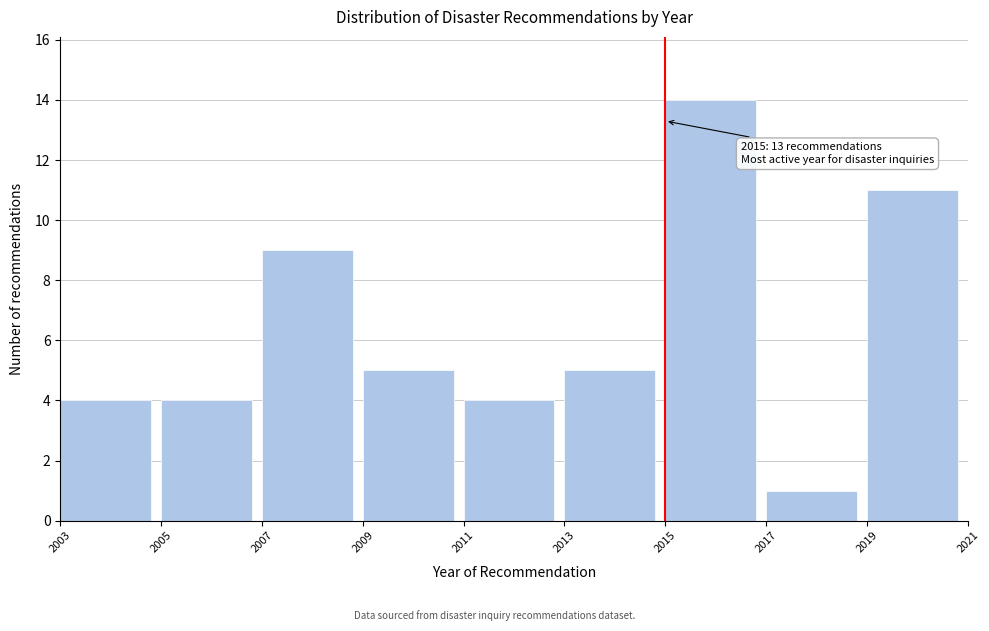

Which range on the x-axis has the tallest bar?

2015 to 2017